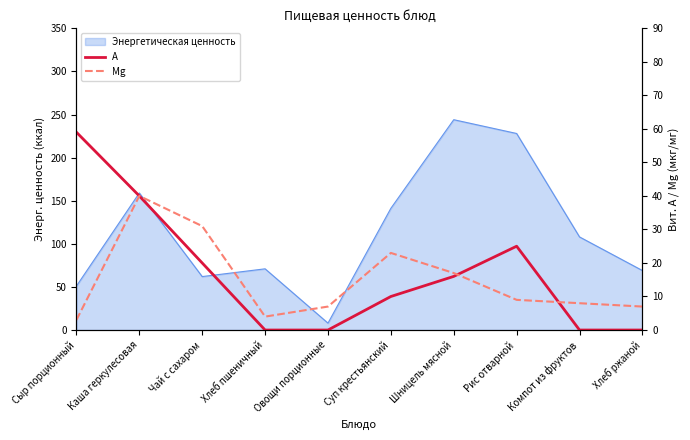

Which series ends up on top after the final intersection of А and Mg?

Mg